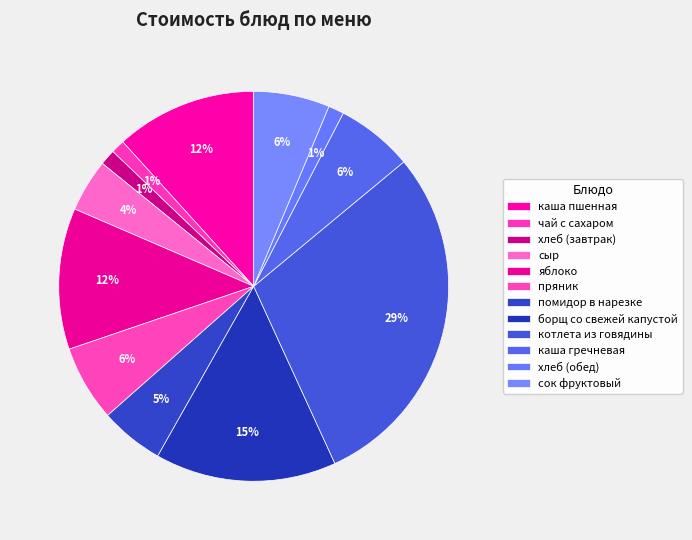

Combined, do хлеб (обед) and каша гречневая account for over 50%?

No